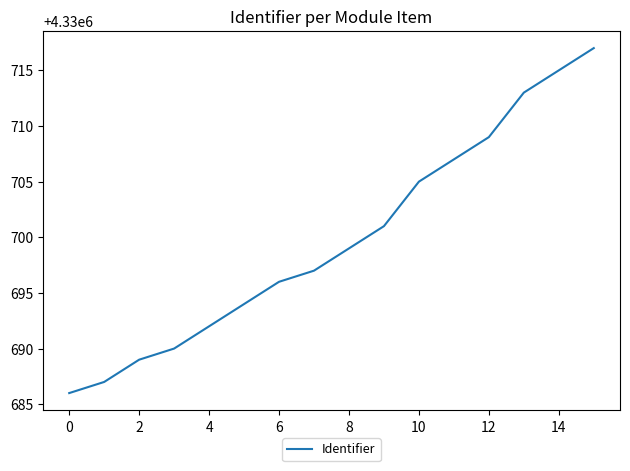

What is the greatest value displayed?

4330717